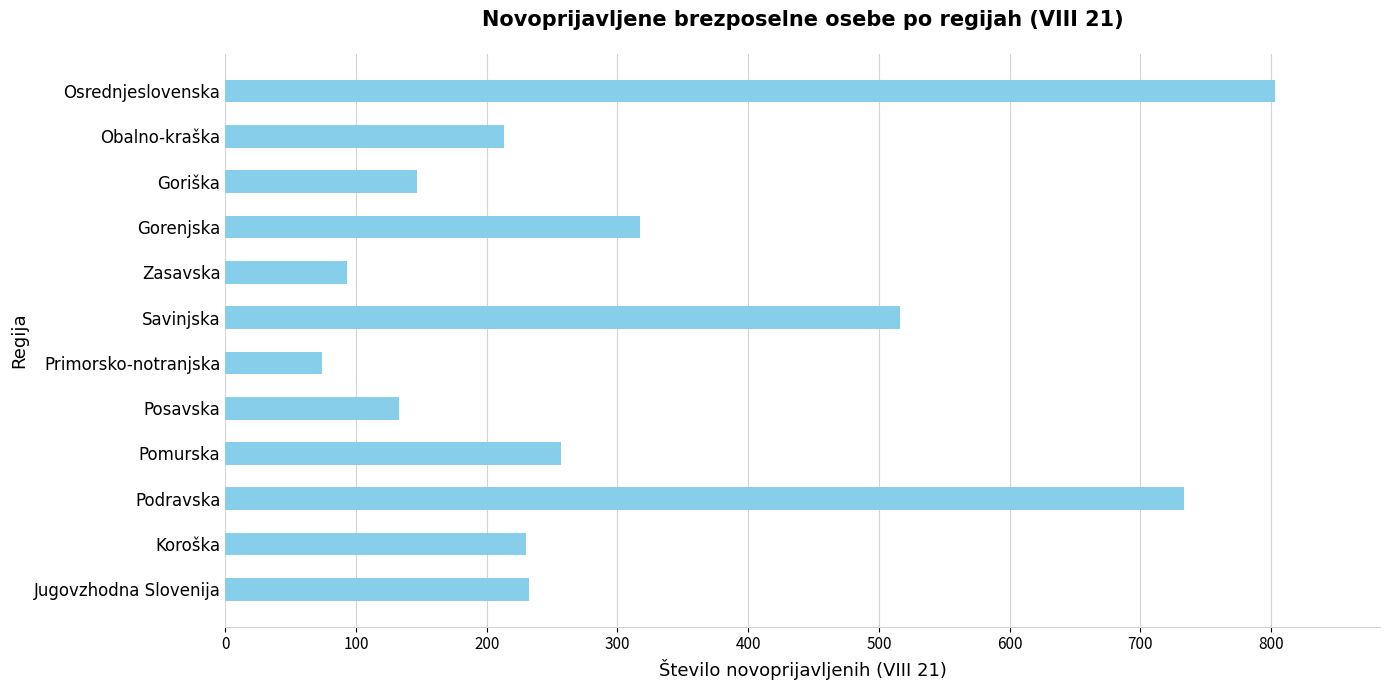

How many bars are there in total?

12